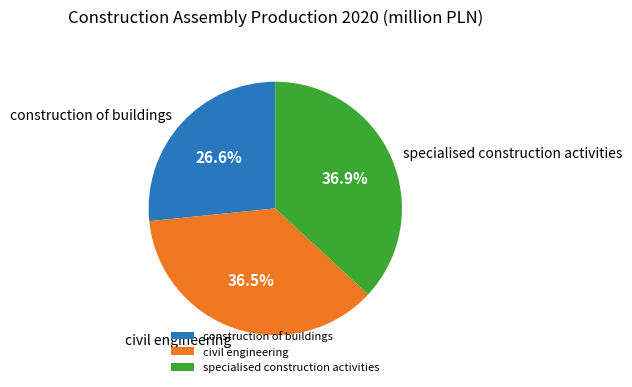

What percentage is NOT represented by civil engineering?

63.5%